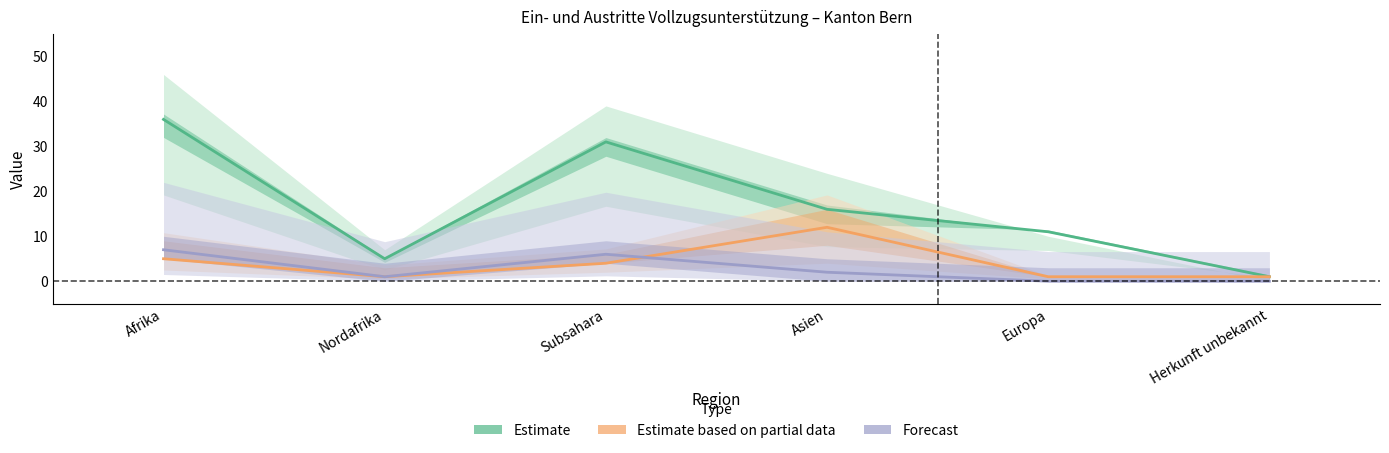

How many distinct data groups are displayed?

3